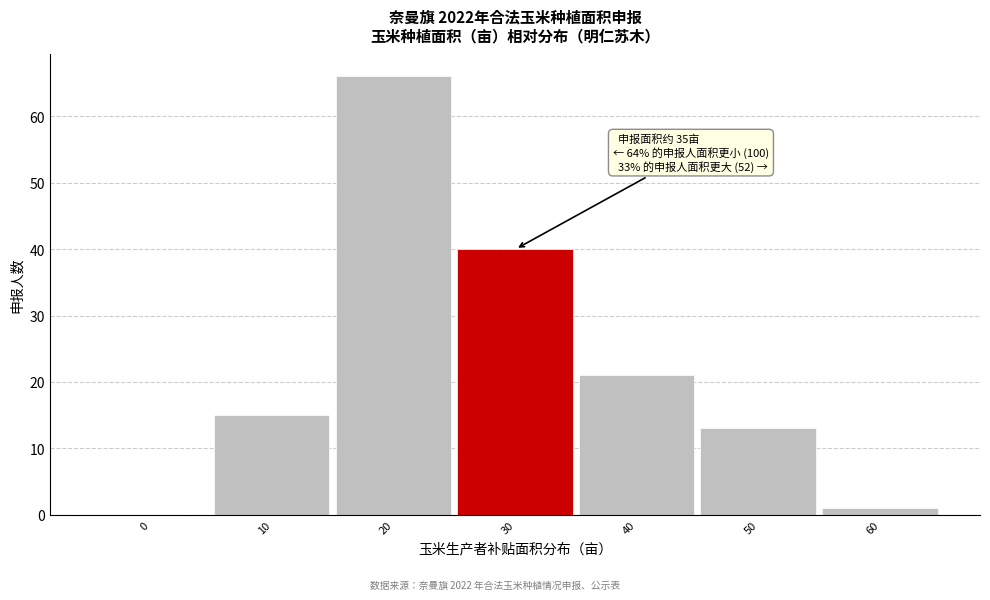

Reading right to left, transcribe all the data shown in this chart.

60=1	50=13	40=21	30=40	20=66	10=15	0=0